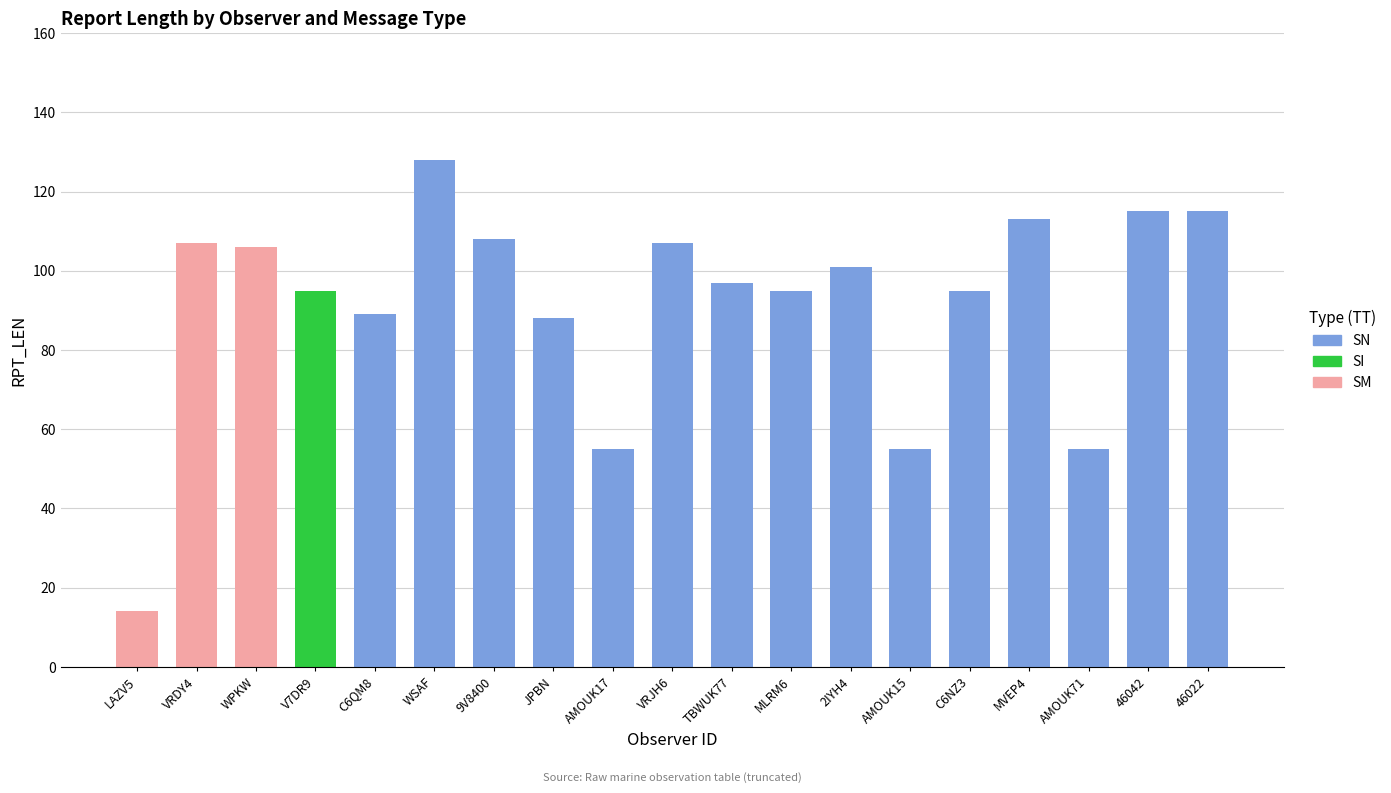

At which category is the sum across all series the highest?

WSAF